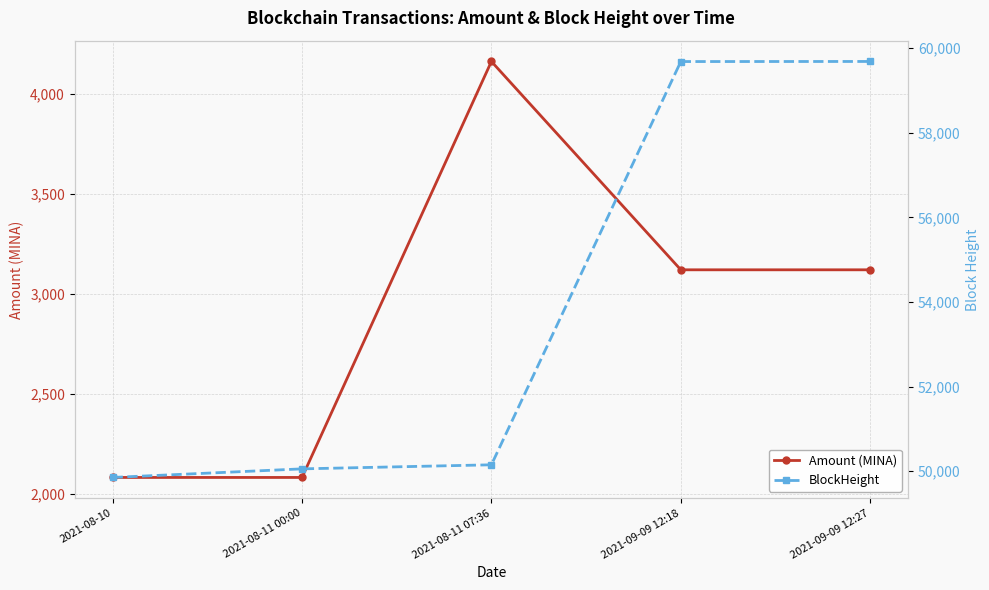

At which label does Amount (MINA) reach its peak?

2021-08-11 07:36